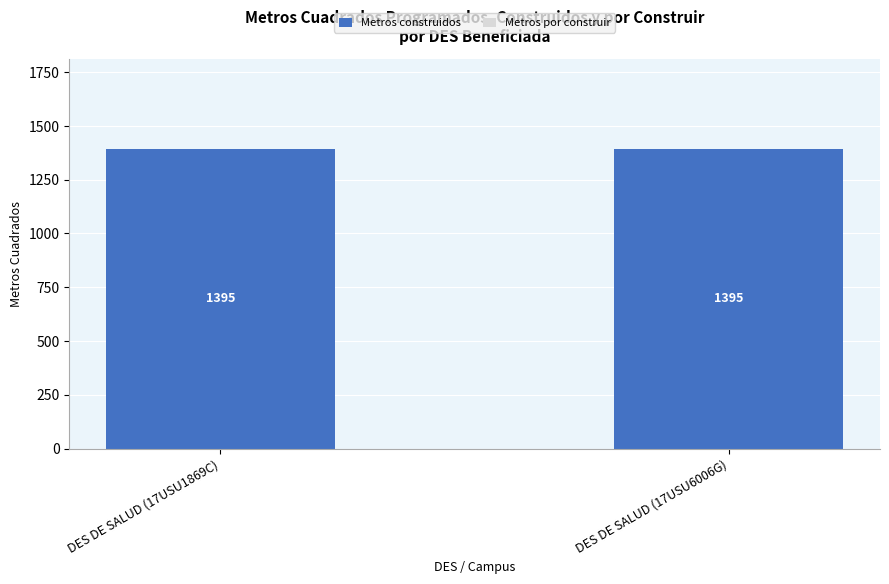

At which label is Metros por construir closest to 0?

DES DE SALUD (17USU1869C)